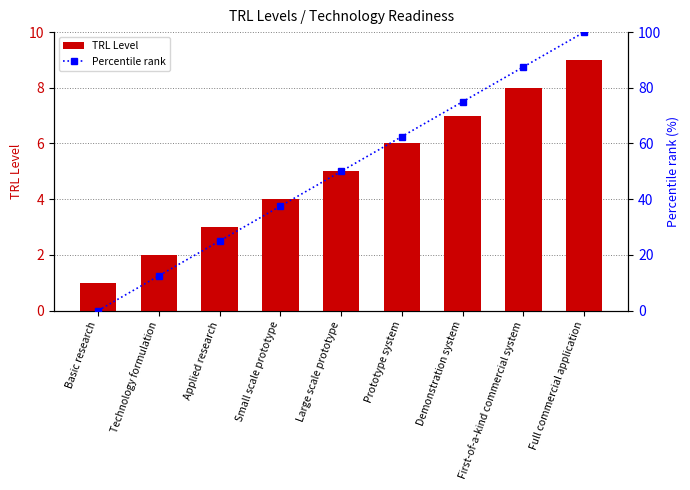

Does the chart contain stacked bars?

No